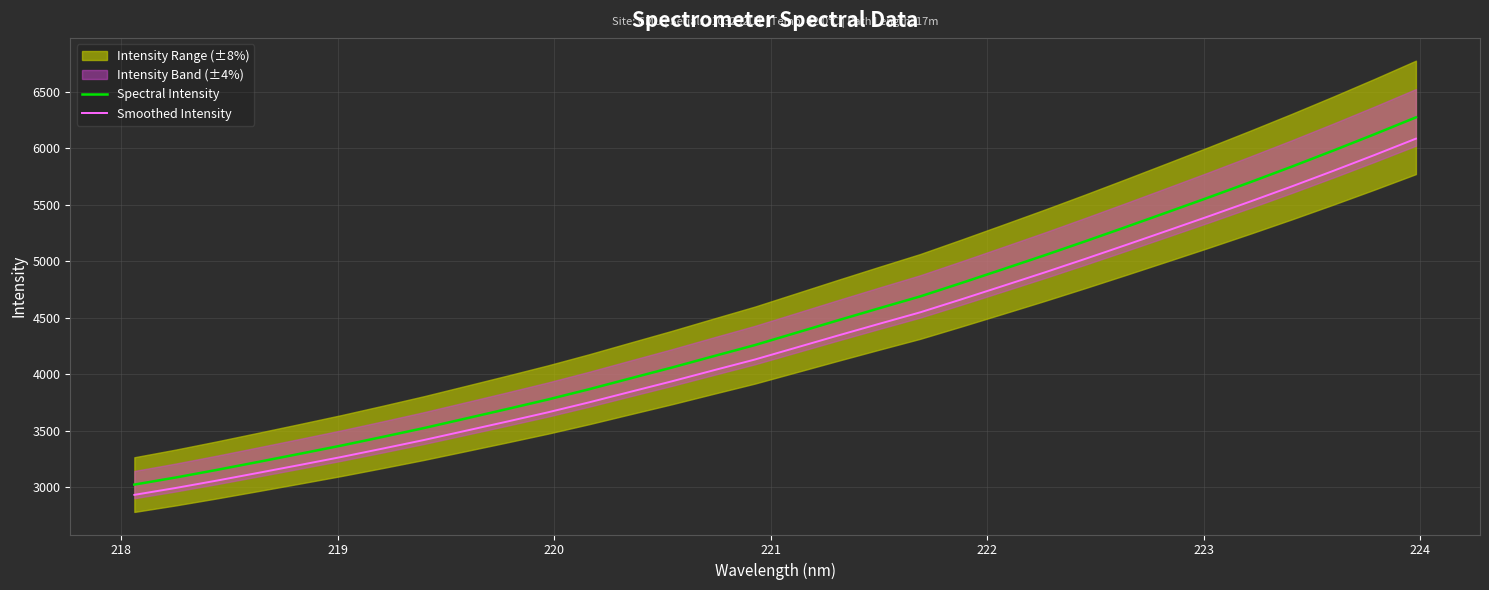

True or false: Spectral Intensity and Smoothed Intensity cross at least once.

False